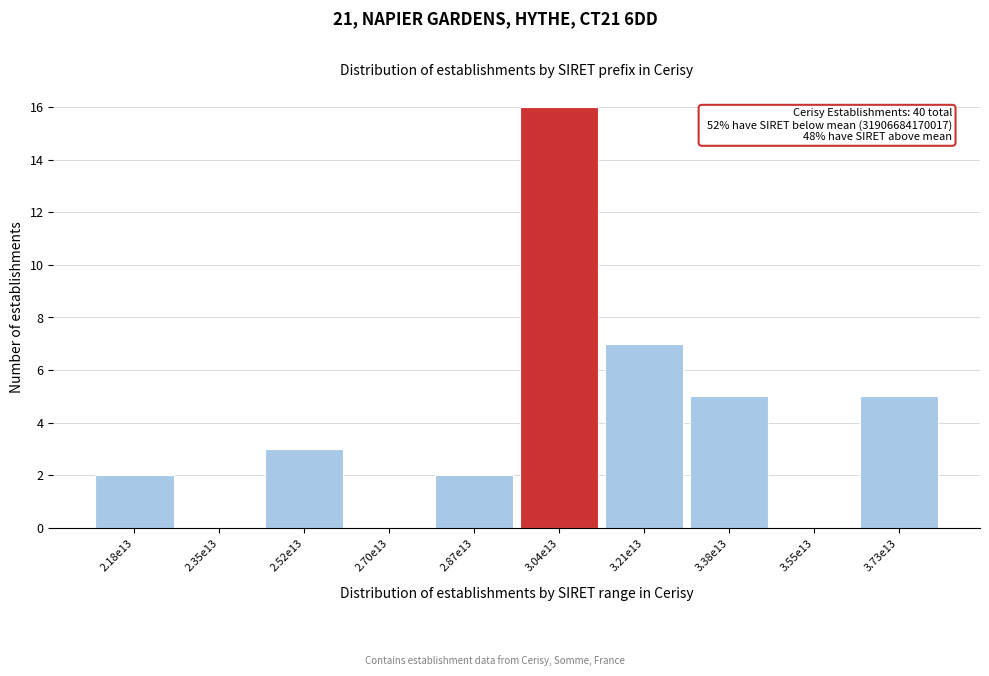

Reading left to right, extract all data points from this chart.

2.18e13=2	2.35e13=0	2.52e13=3	2.70e13=0	2.87e13=2	3.04e13=16	3.21e13=7	3.38e13=5	3.55e13=0	3.73e13=5